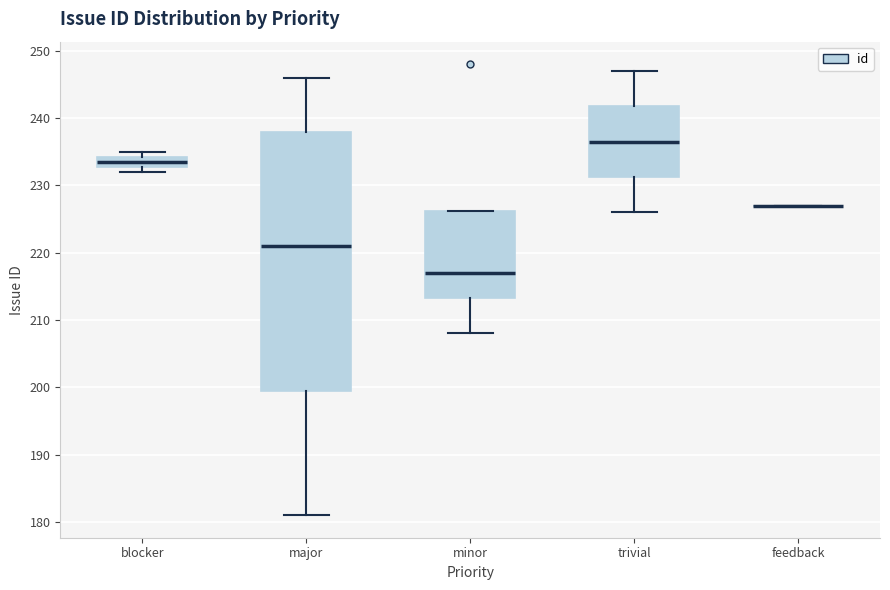

Reading left to right, transcribe this box plot: for each box, give where its median line is, the range the box spans, and where its two whiskers end, as read against the y-axis. The values are not printed on the chart, so give them approximately, as read against the axis.

blocker: median 234 (inside the box), box 233 to 234, whiskers 232 to 235
major: median 221, box 200 to 238, whiskers 181 to 246
minor: median 217, box 213 to 226, whiskers 208 to 226
trivial: median 237, box 231 to 242, whiskers 226 to 247
feedback: box collapsed to a line at 227, whiskers 227 to 227